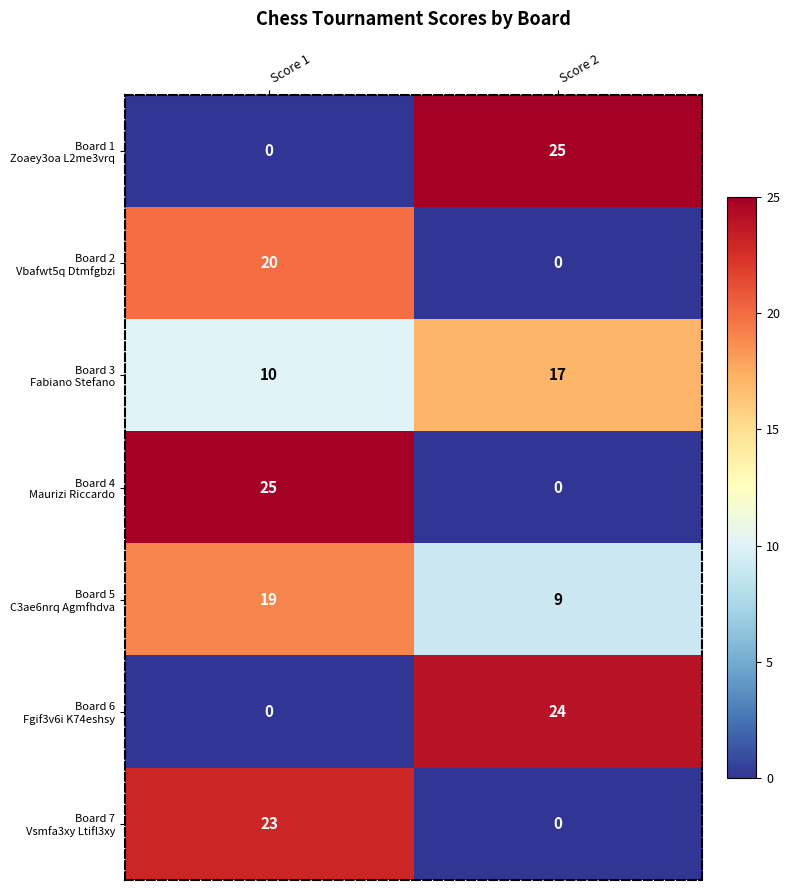

What is the difference between the highest and lowest values at Score 2?

25